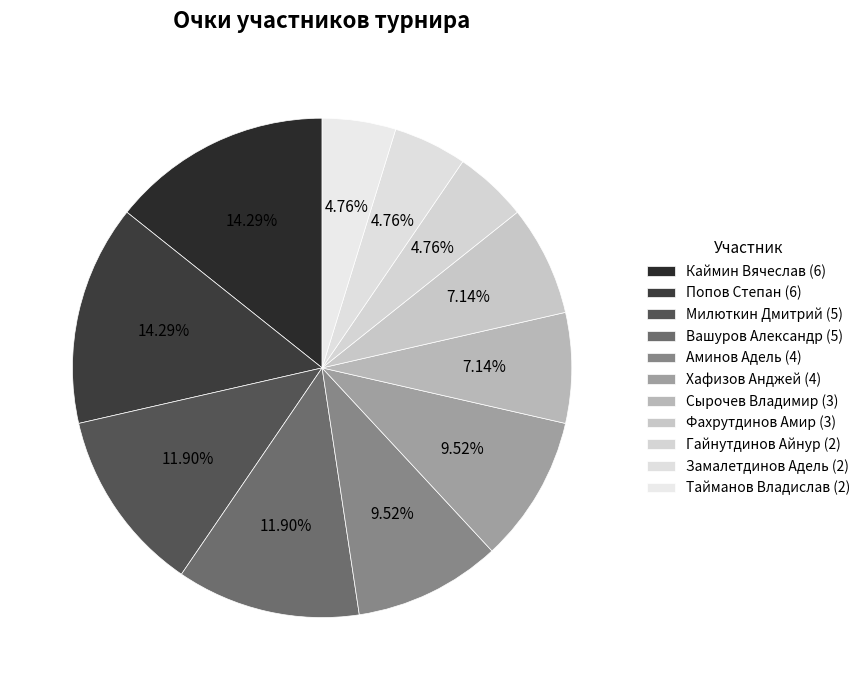

Which slice is the smallest?

Гайнутдинов Айнур